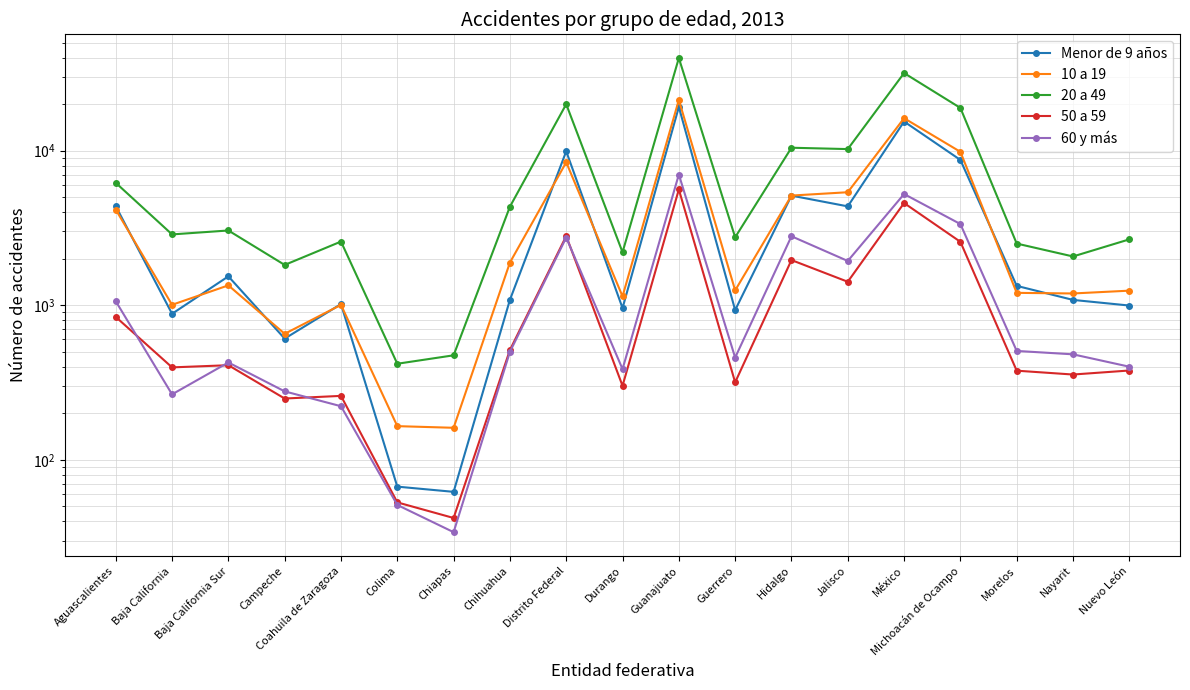

How many interior local valleys does the 20 a 49 series have?

7